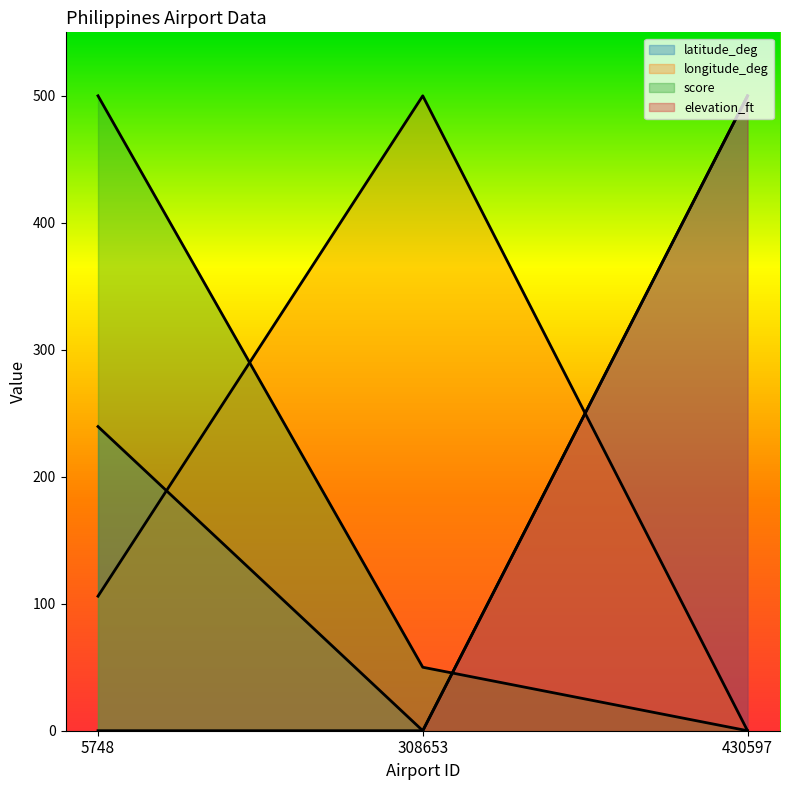

At which category is the sum across all series the highest?

430597